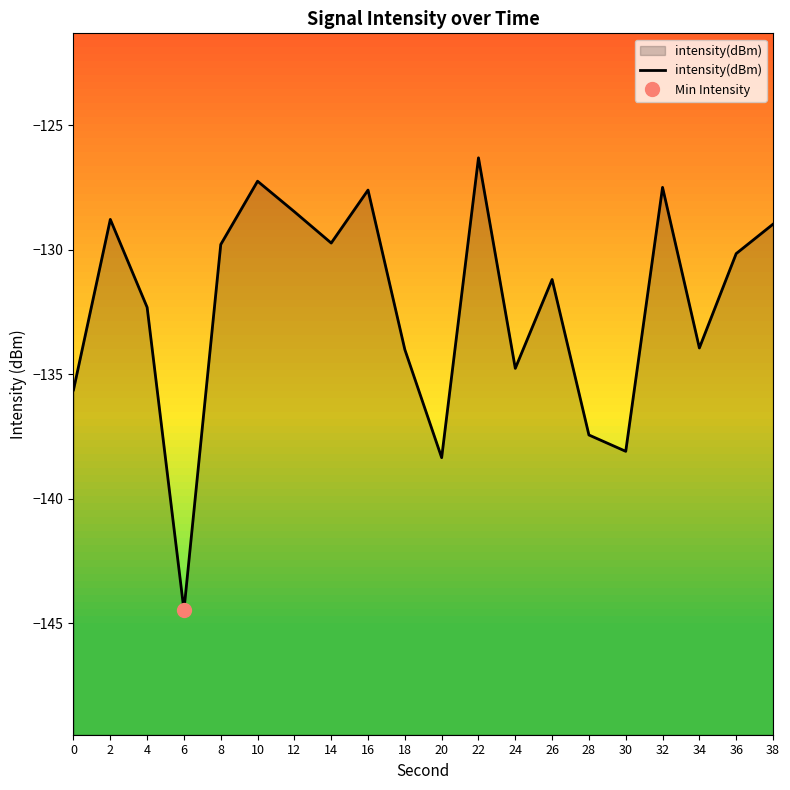

Reading left to right, what are all the values shown in this chart?

0=-135.6	2=-128.8	4=-132.3	6=-144.5	8=-129.8	10=-127.3	12=-128.5	14=-129.7	16=-127.6	18=-134.0	20=-138.4	22=-126.3	24=-134.8	26=-131.2	28=-137.4	30=-138.1	32=-127.5	34=-134.0	36=-130.2	38=-129.0